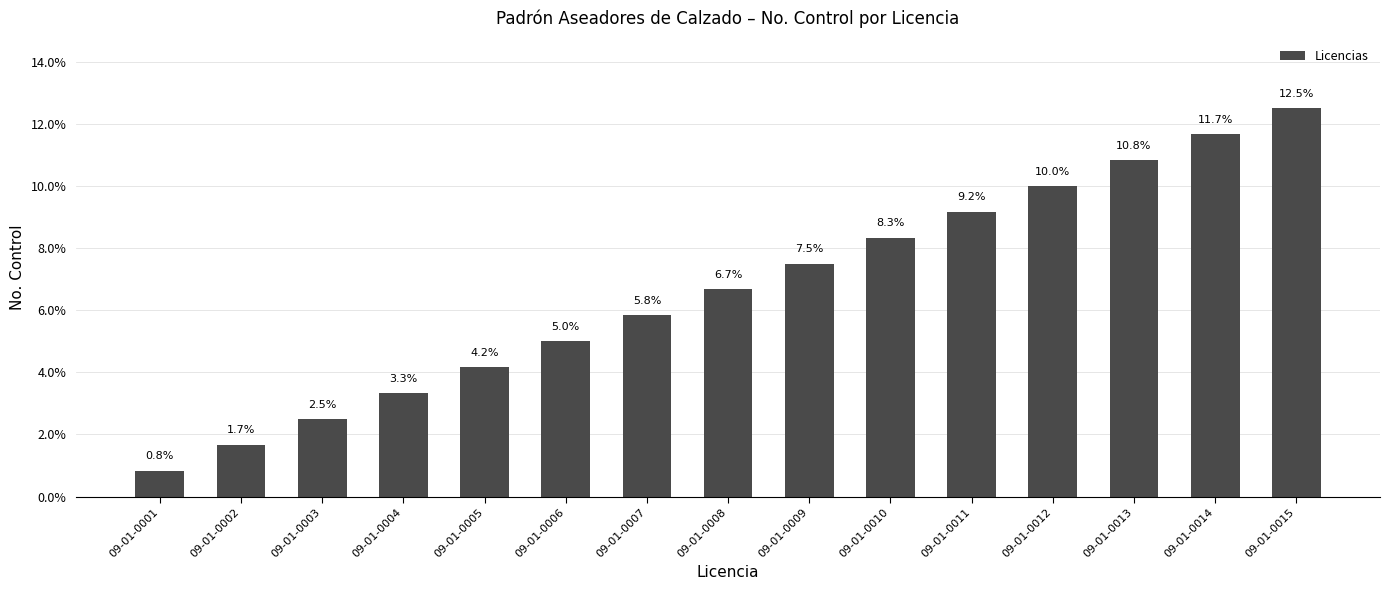

What is the greatest value displayed?

12.5